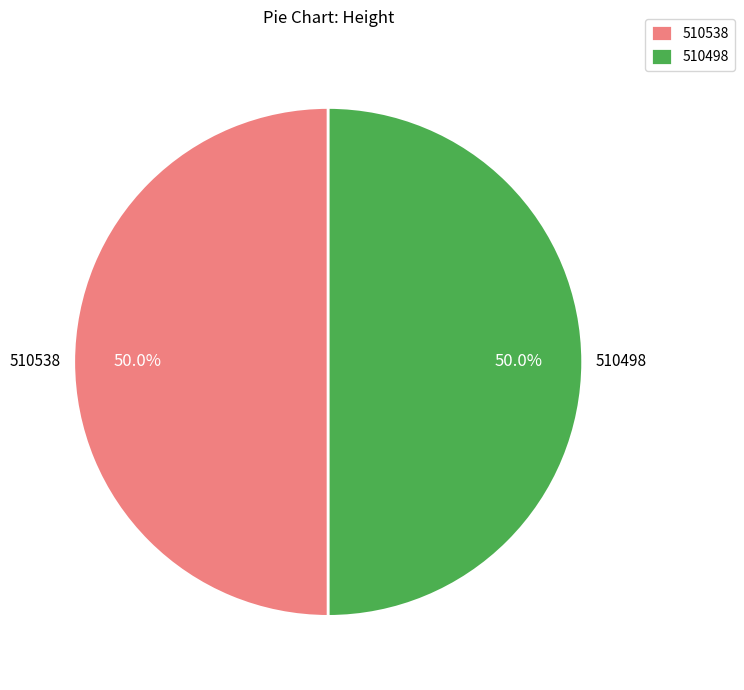

How much of the chart is everything except 510498?

50.0%